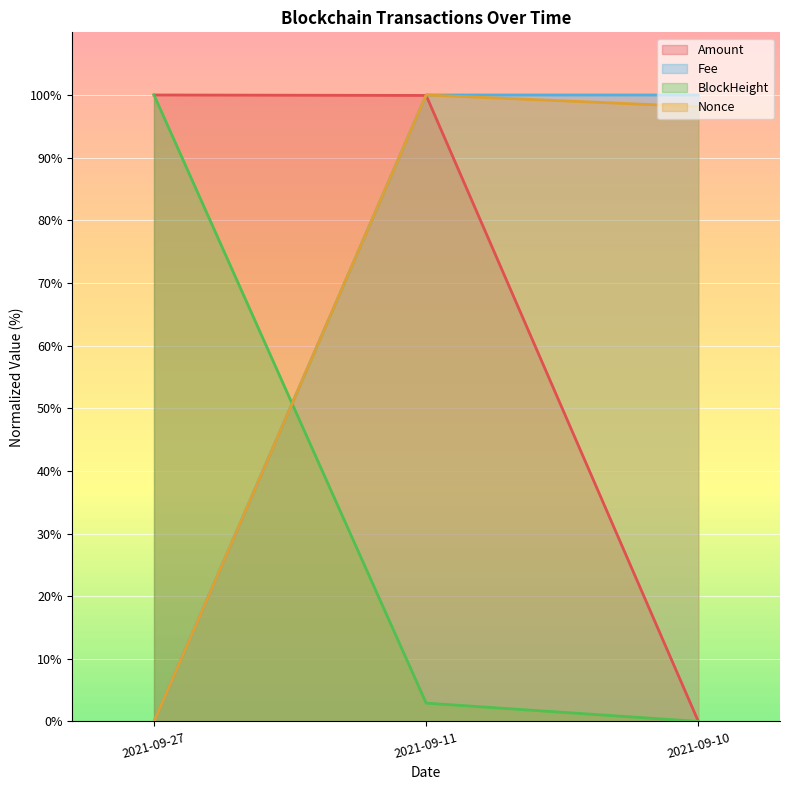

The value of BlockHeight at 2021-09-10 is 0.0. True or false?

True